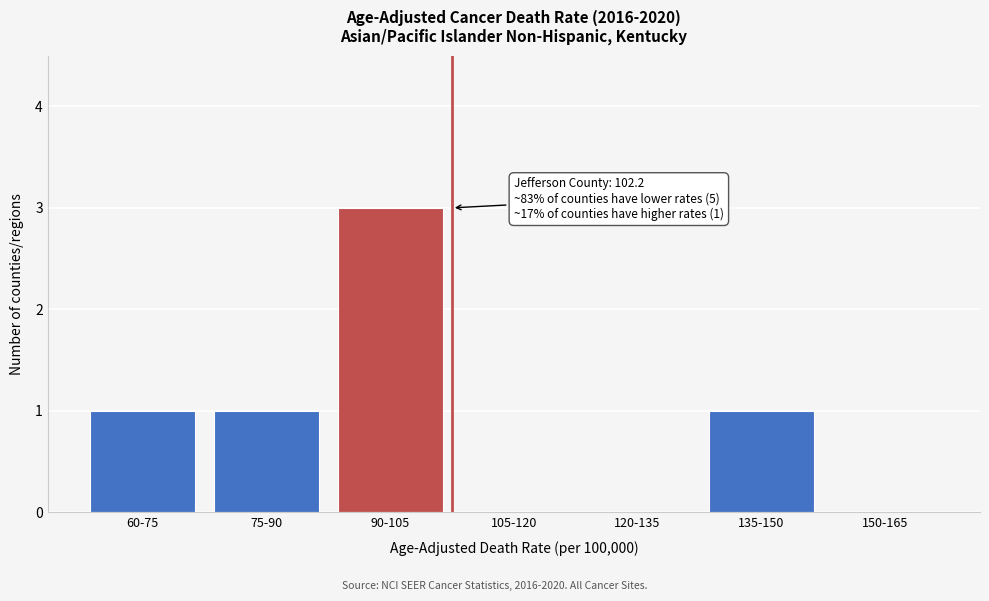

Reading right to left, what are all the values shown in this chart?

150-165=0	135-150=1	120-135=0	105-120=0	90-105=3	75-90=1	60-75=1